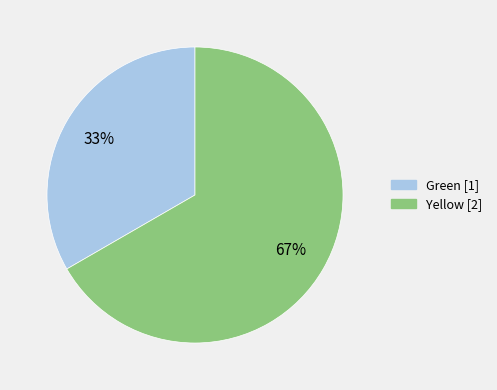

Is there any slice that represents more than half of the pie?

Yes